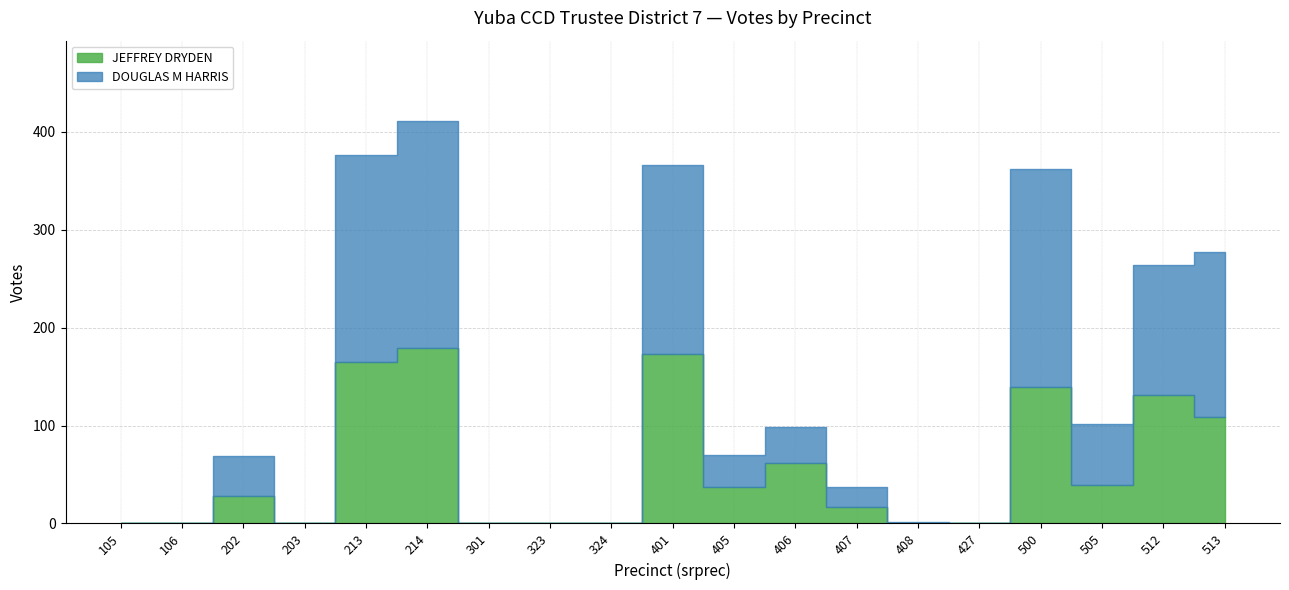

How many series are shown in this chart?

2